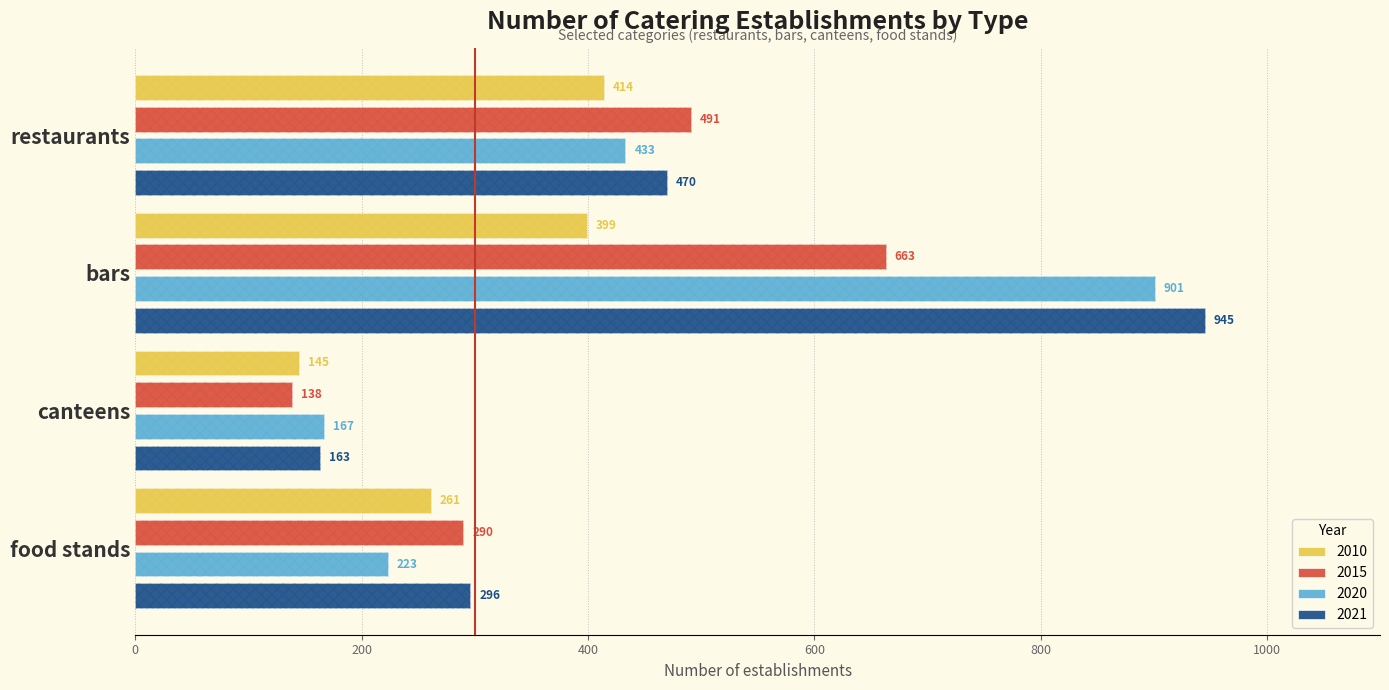

List the series in order of their overall mean, lowest first.

2010, 2015, 2020, 2021